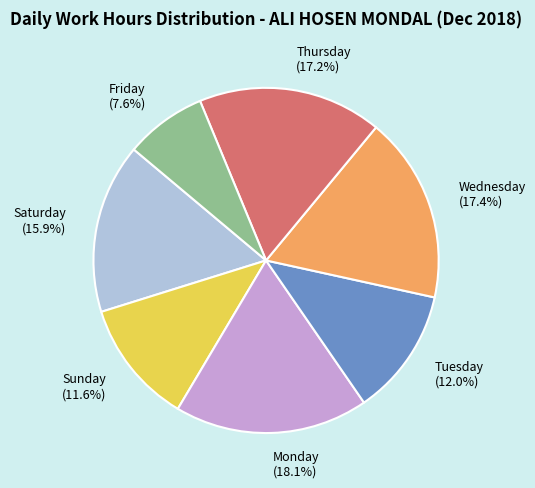

What is the total percentage of Sunday and Saturday?

27.6%